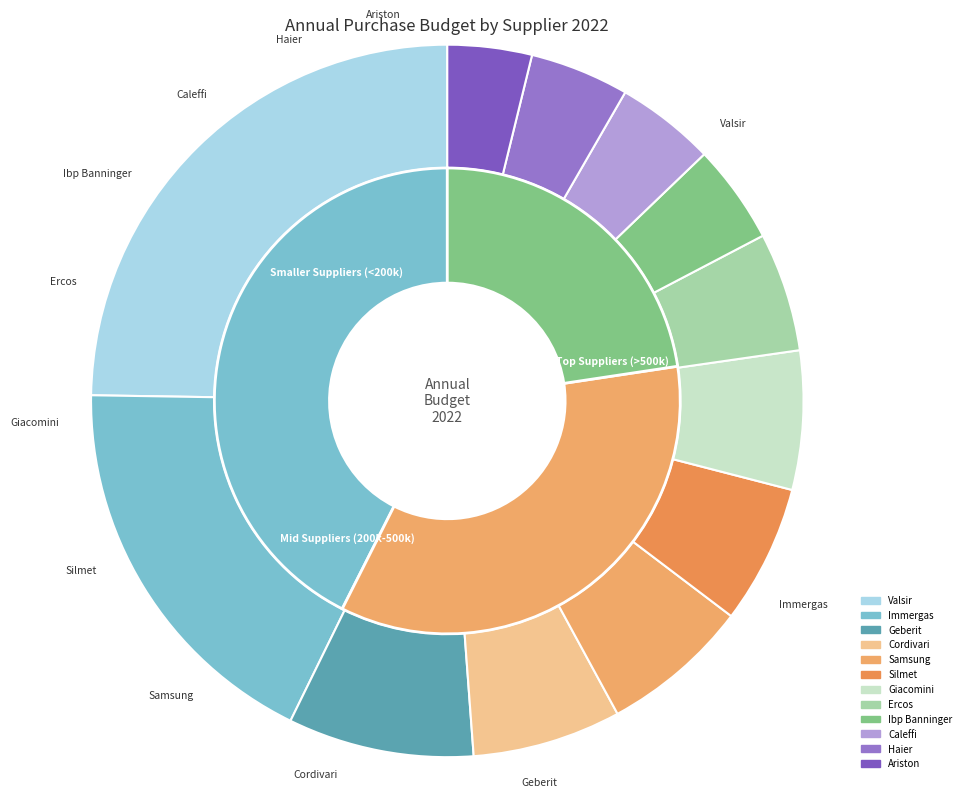

How much of the chart is everything except Geberit?

91.6%